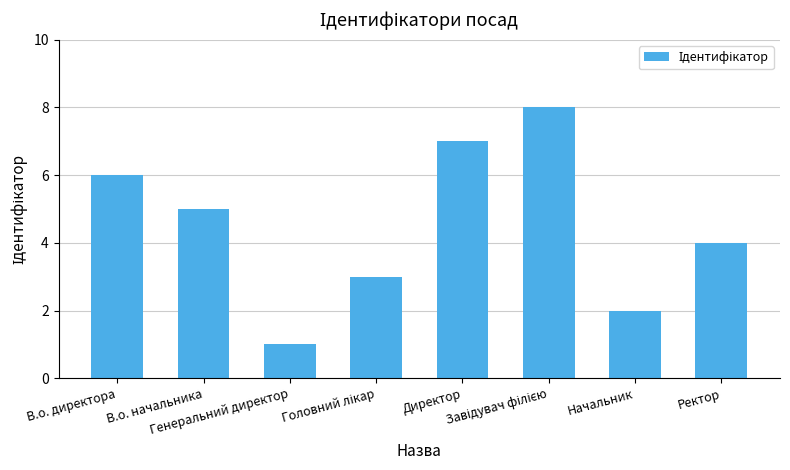

Are the bars grouped side by side (vs. stacked)?

No